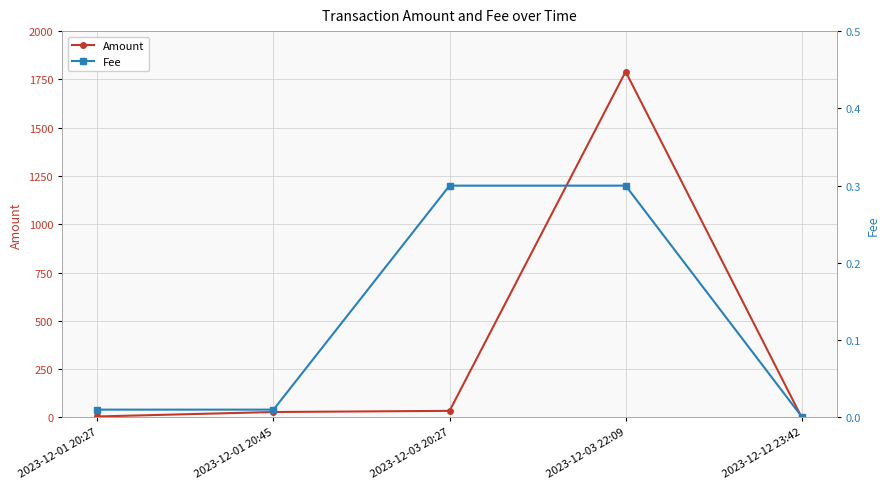

What is the sum of the Fee values at 2023-12-01 20:45 and 2023-12-03 22:09?

0.3